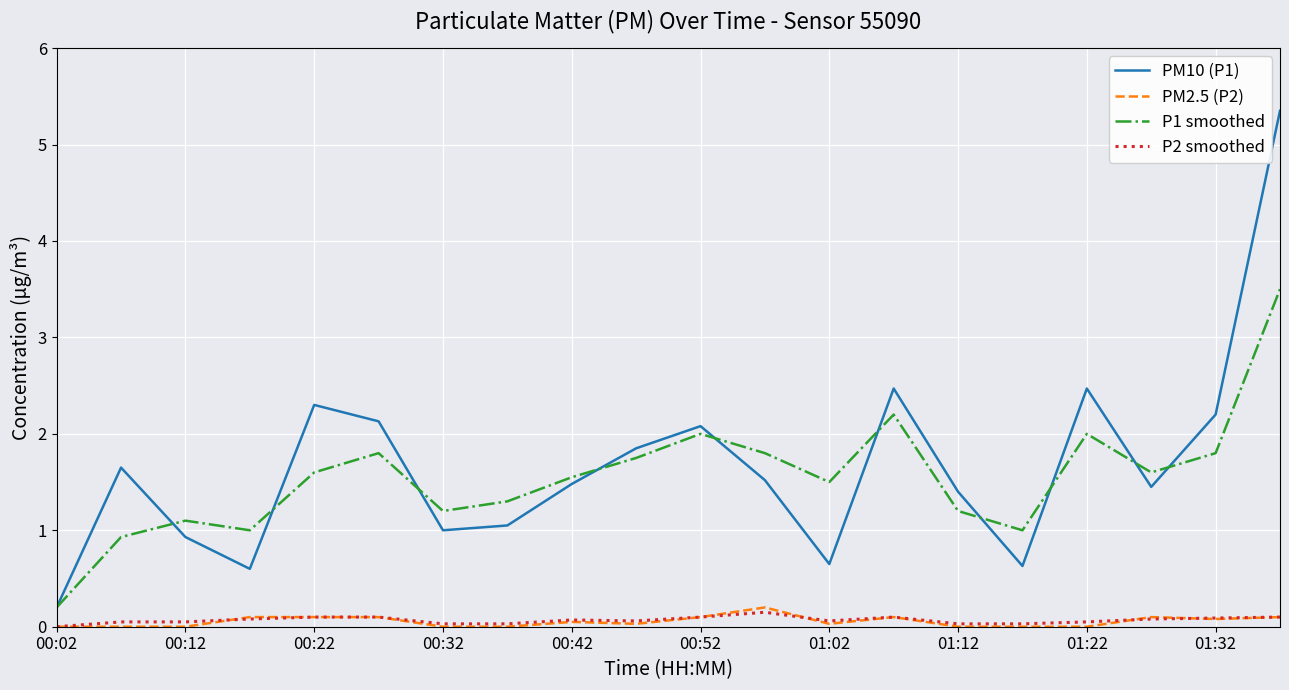

Which series has the widest spread of values?

PM10 (P1)